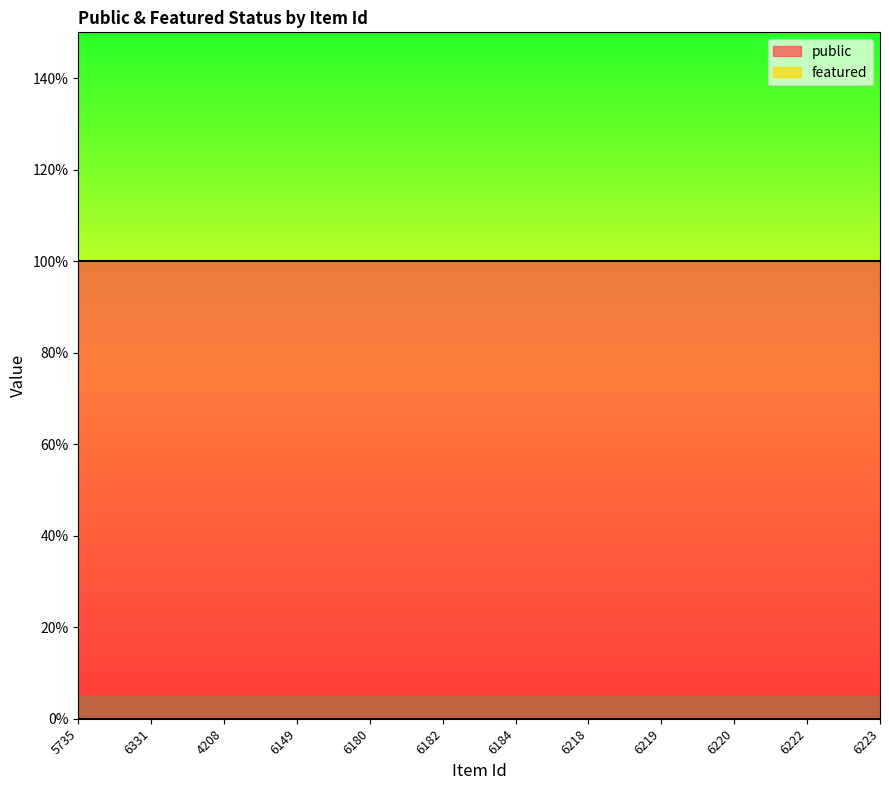

True or false: featured and public intersect in this chart.

False